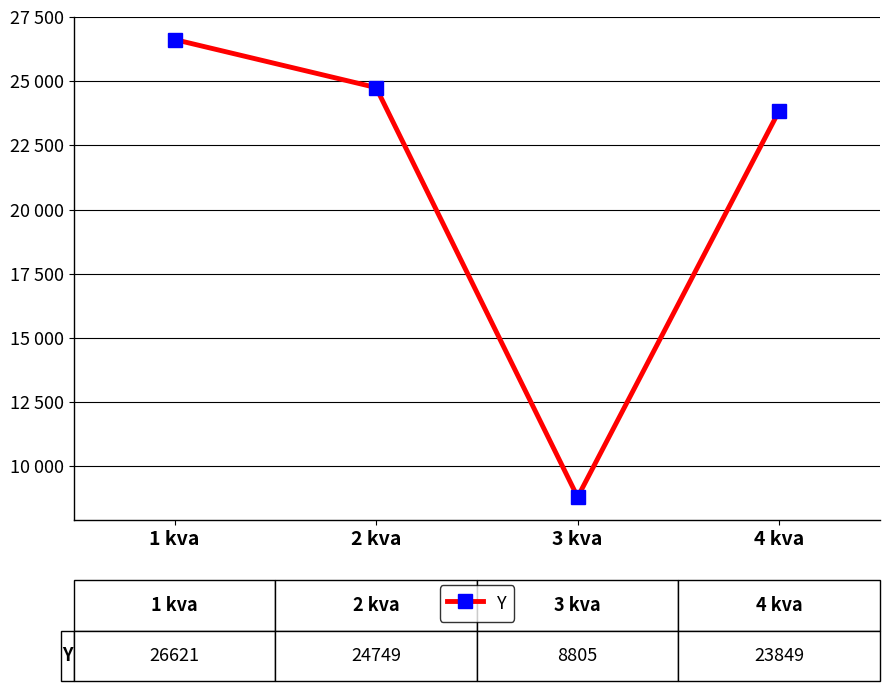

What is the sum of all values?

84023.1